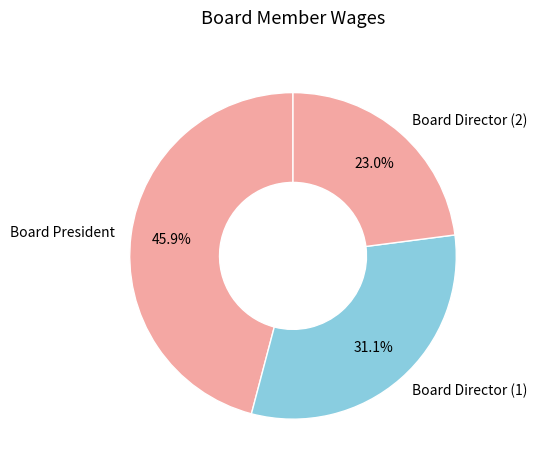

Is there a majority slice in this chart?

No